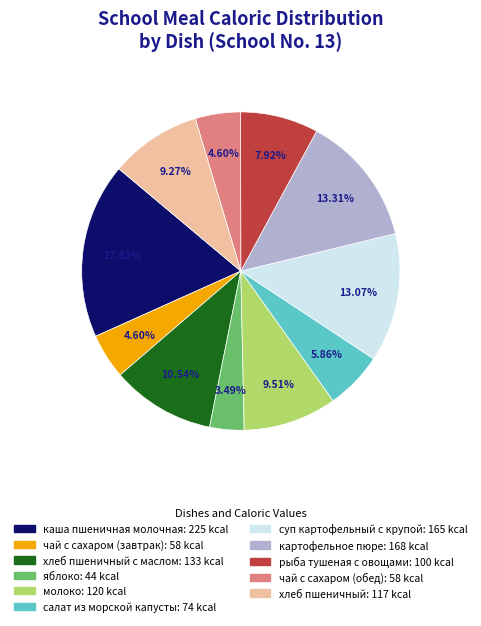

To the nearest percent, what is the average slice percentage?

9%